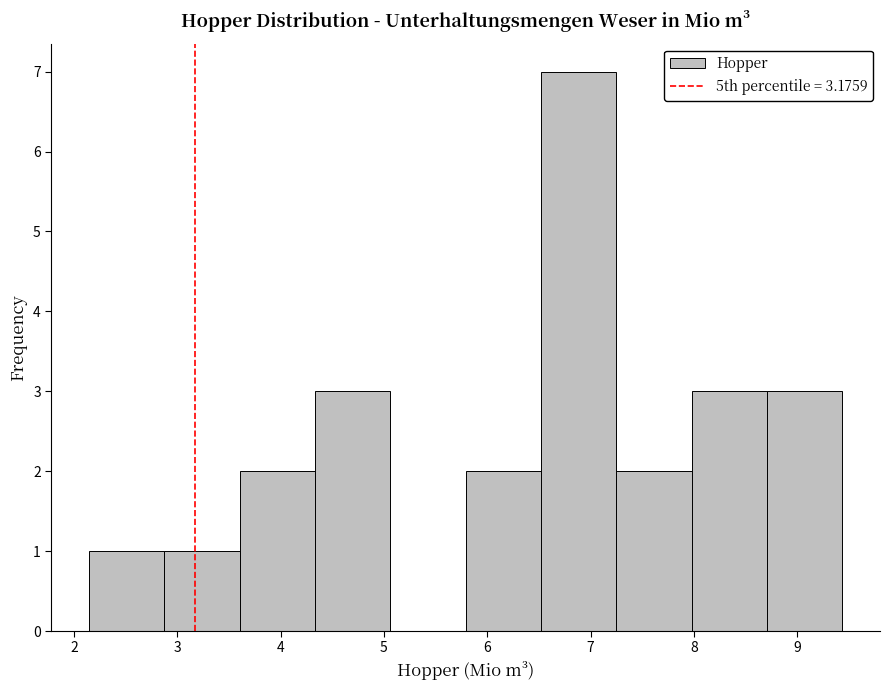

Reading left to right, list every bar in this chart as the range it spans on the x-axis followed by its height. Neither the bar edges nor the heights are printed on the chart, so give them approximately, as read against the axes.

2.1 to 2.9: 1
2.9 to 3.6: 1
3.6 to 4.3: 2
4.3 to 5.1: 3
5.1 to 5.8: 0
5.8 to 6.5: 2
6.5 to 7.2: 7
7.2 to 8.0: 2
8.0 to 8.7: 3
8.7 to 9.4: 3